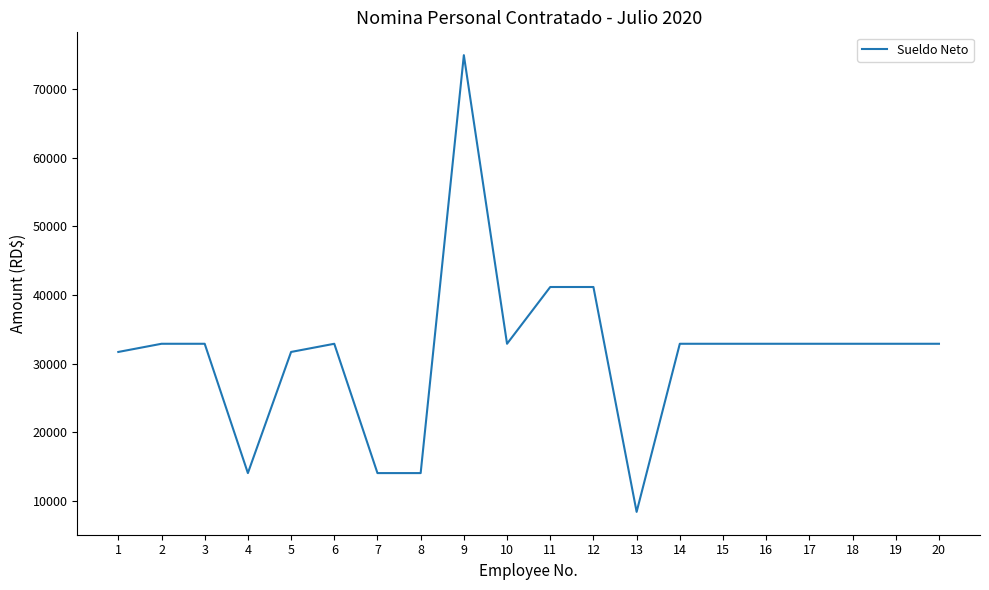

What is the ratio of the value at 17 to the value at 8?

2.3